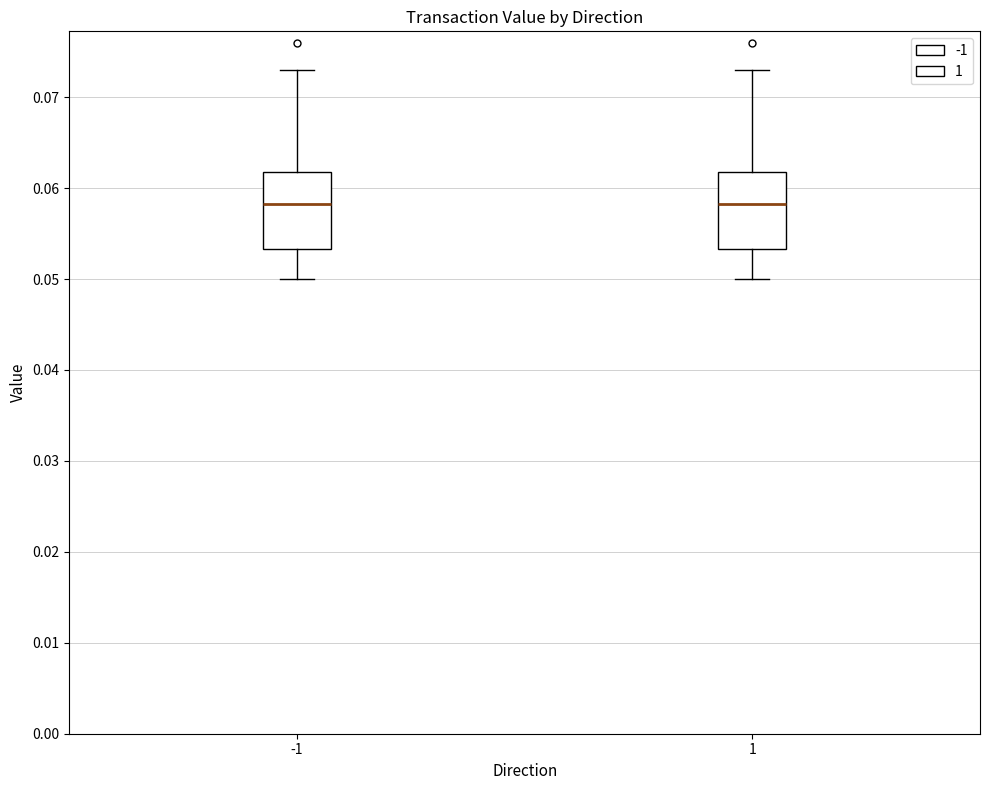

Where is the lower edge of the box at x = -1 on the y-axis? The values are not printed on the chart, so give them approximately, as read against the axis.

0.053